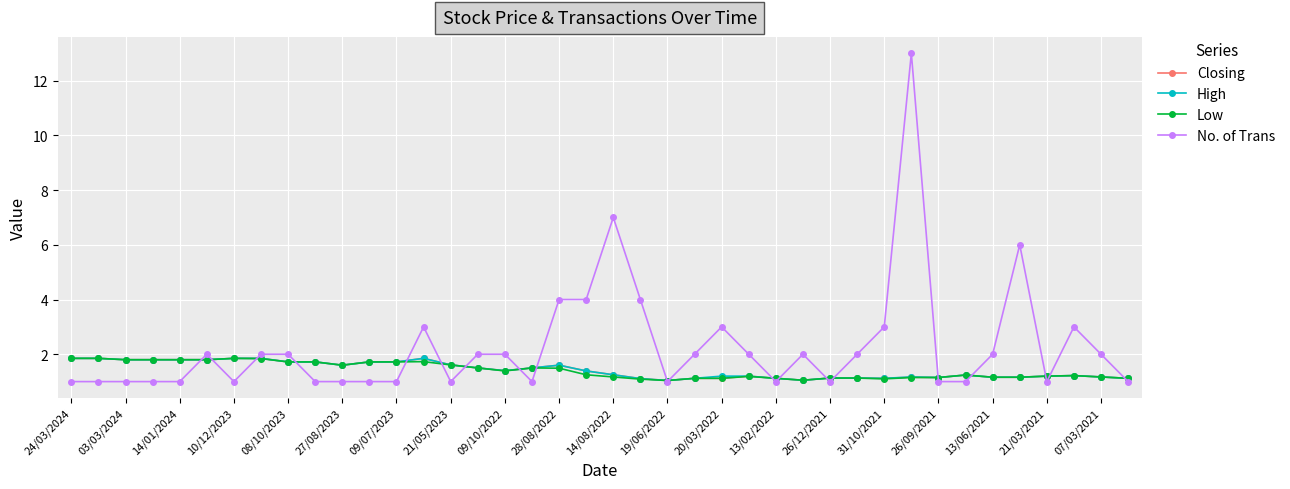

What is the highest value of the High series?

1.9